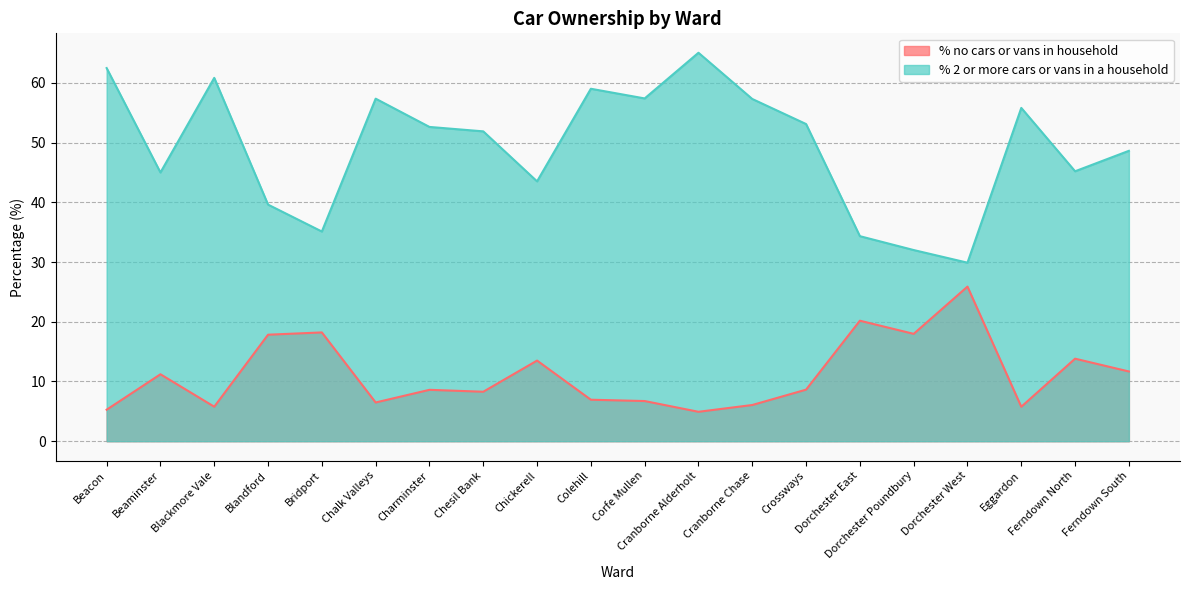

What is the approximate value of % no cars or vans in household at Chesil Bank?

8.3